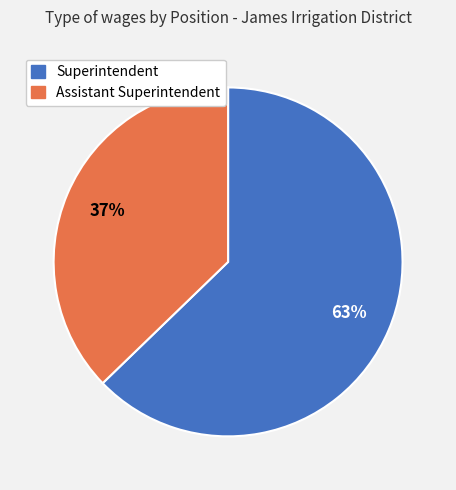

Does any single category account for the majority?

Yes